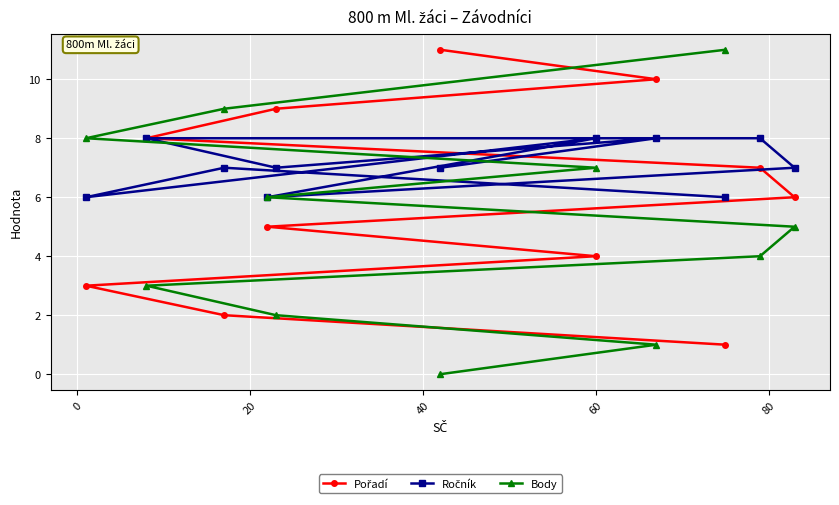

Count the Pořadí values in the range 3 to 9.

7